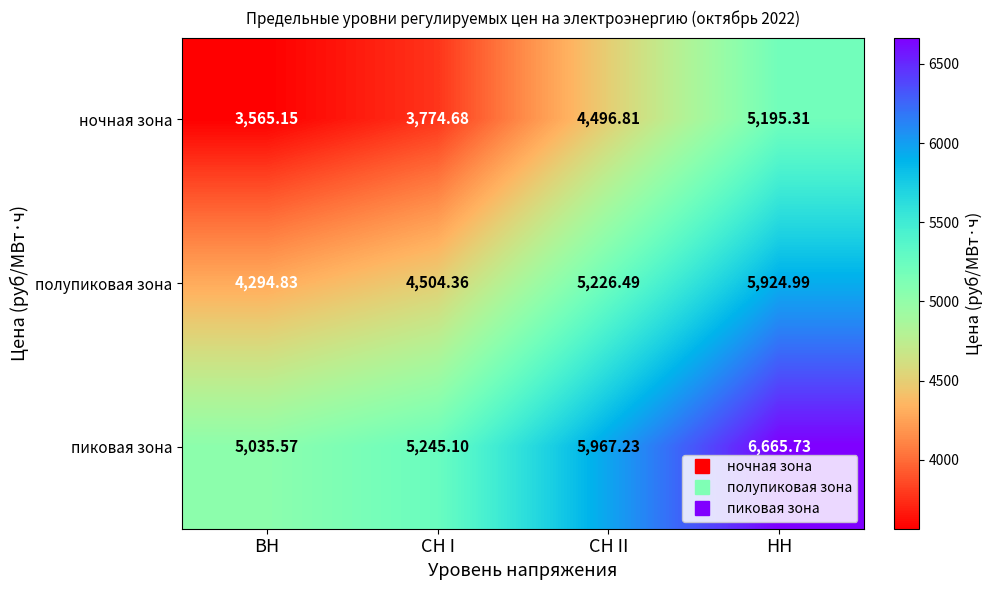

At ВН, list the series in order from largest to smallest.

пиковая зона, полупиковая зона, ночная зона